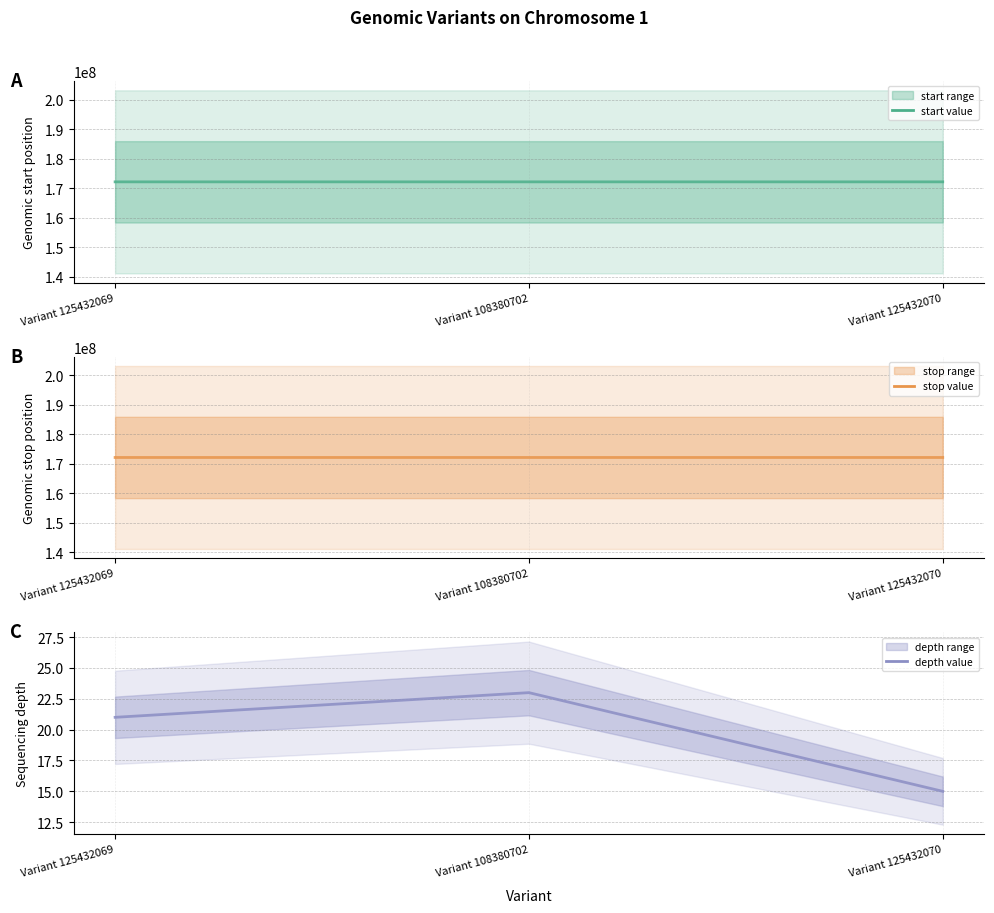

Where is start nearest to the value 172130216?

Variant 108380702